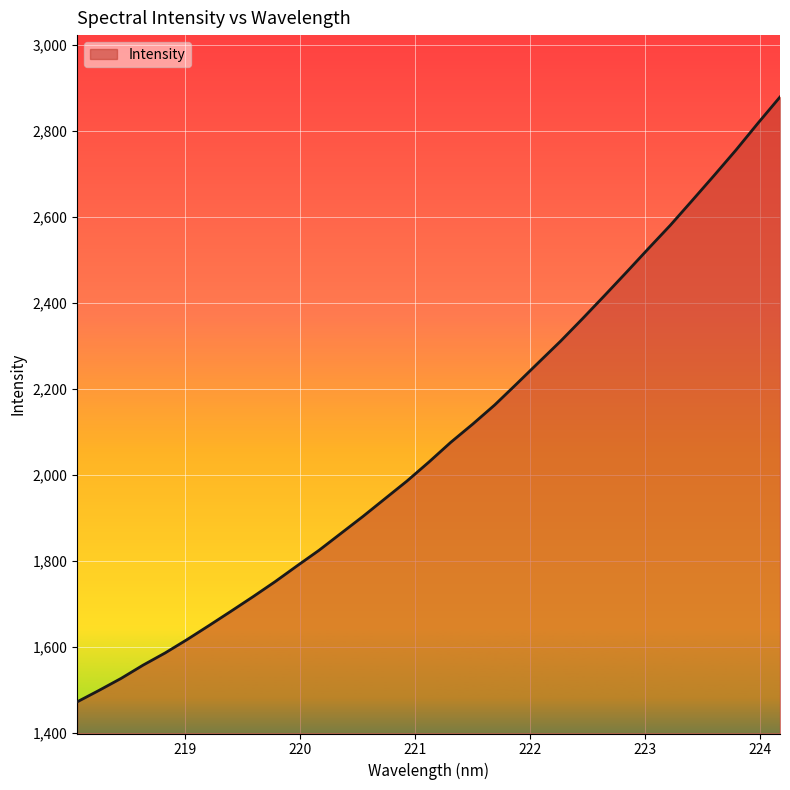

What is the average value?

2081.4